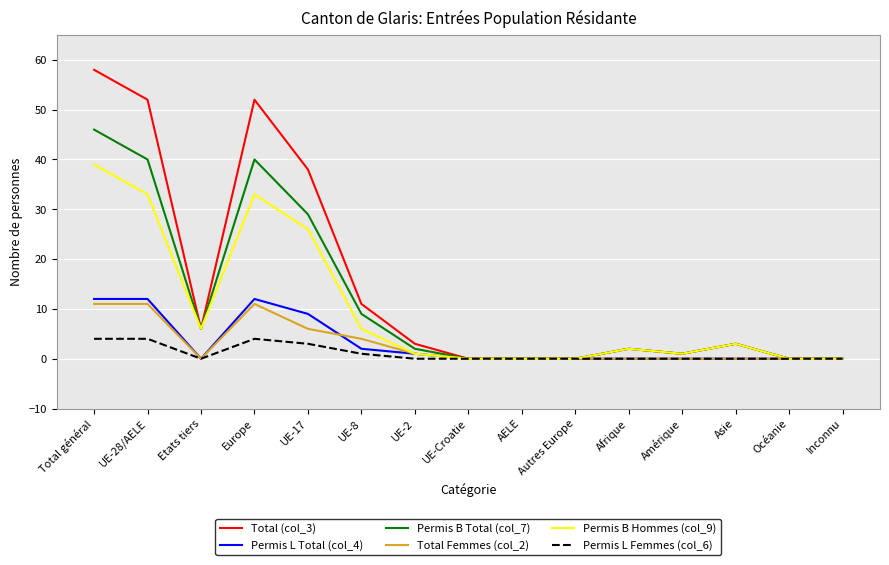

What is the spread (max minus min) of values at Total général?

54